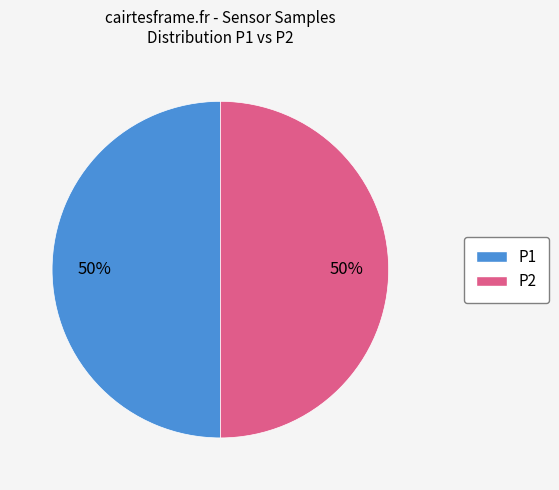

To the nearest percent, what is the average slice percentage?

50%